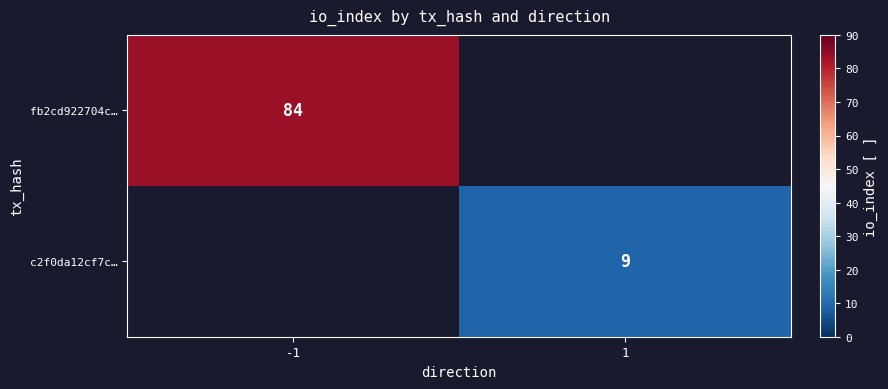

Between 1 and -1, which is larger?

-1